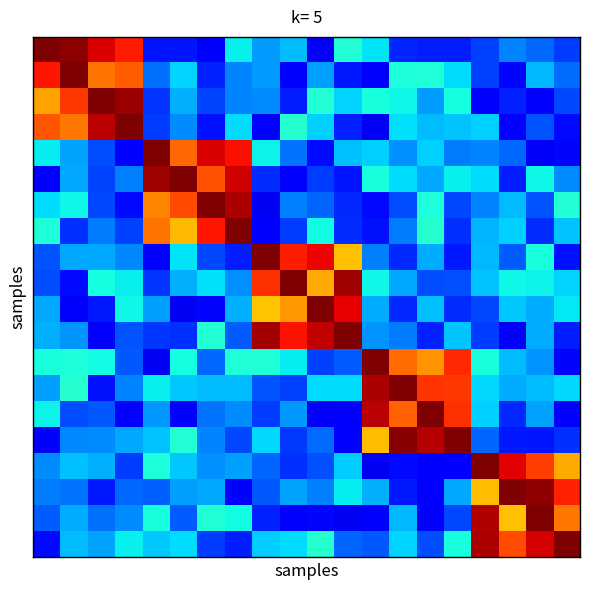

How many data points does each series have?

20